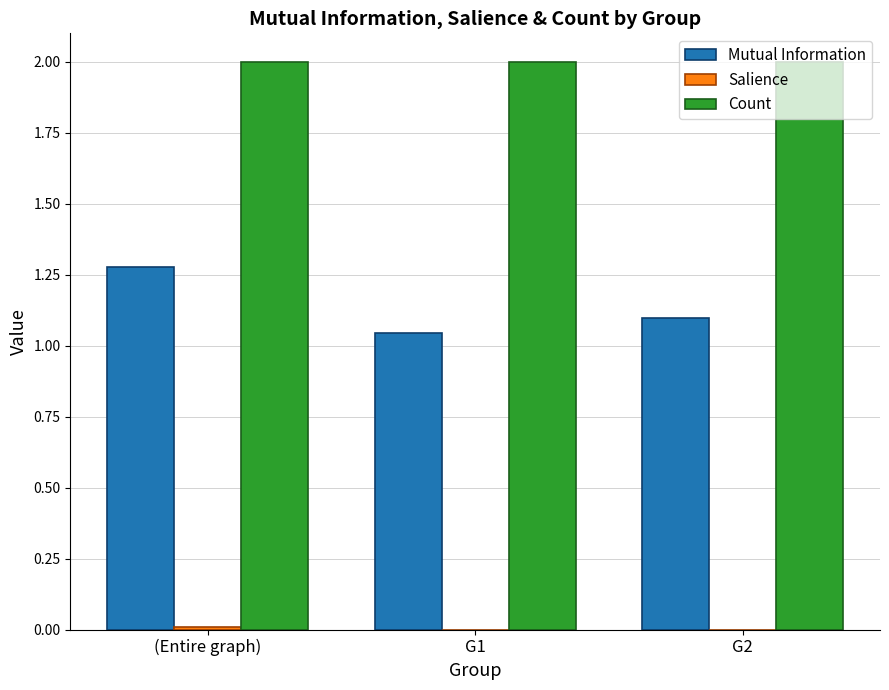

How many groups of bars are there?

3